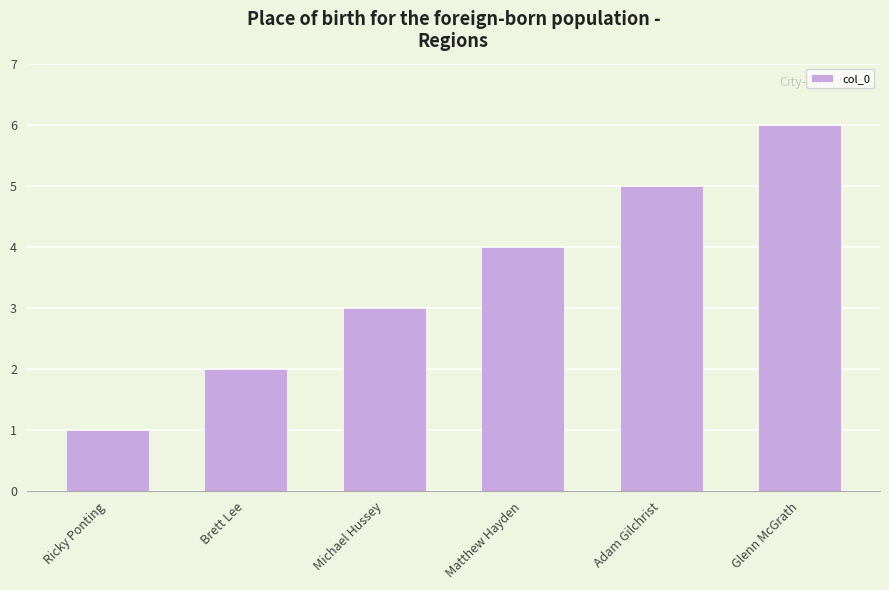

Read the value at Glenn McGrath.

6